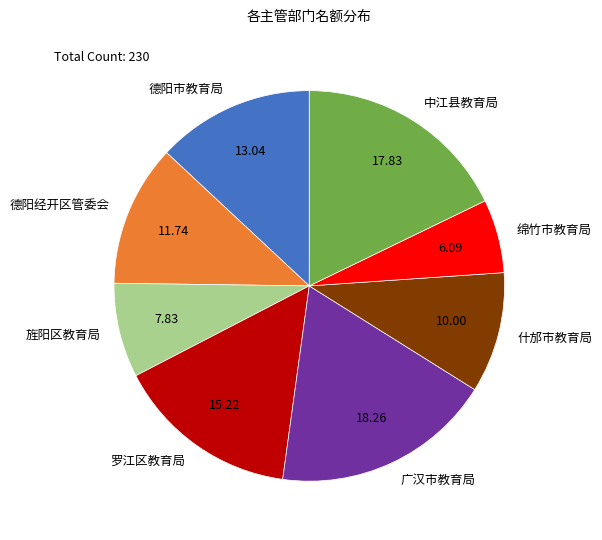

Is it true that 什邡市教育局 is 18% of the pie?

False